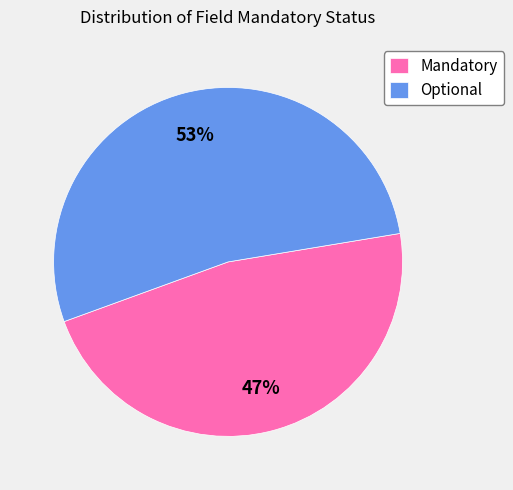

To the nearest percent, what is the difference between the Mandatory and Optional slice percentages?

6%